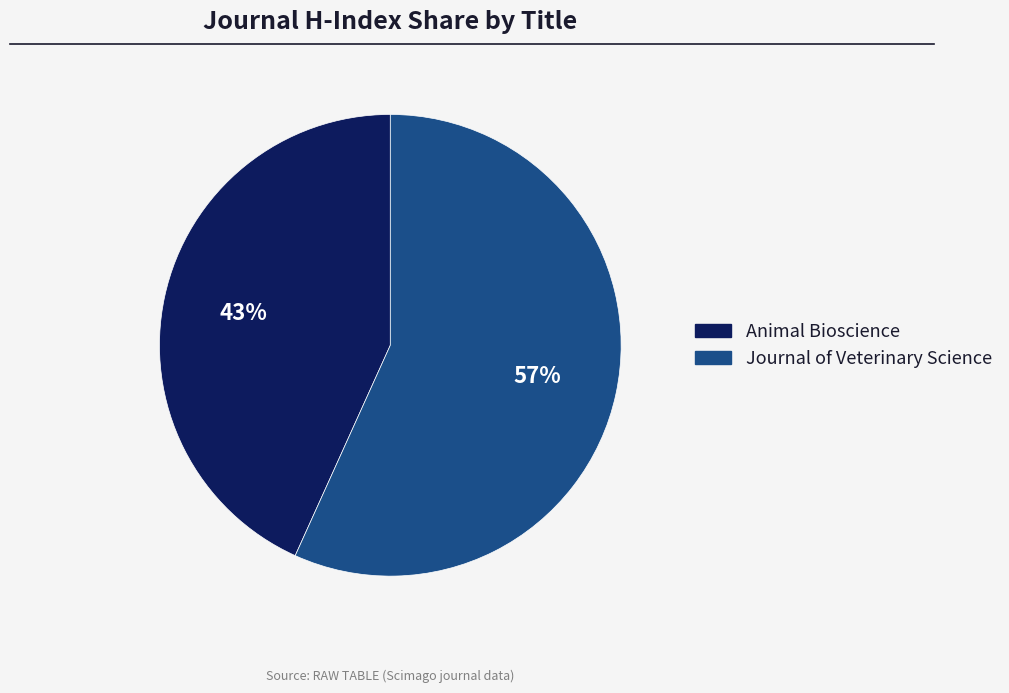

Approximately how many times larger is the value at Journal of Veterinary Science compared to Animal Bioscience?

1.3